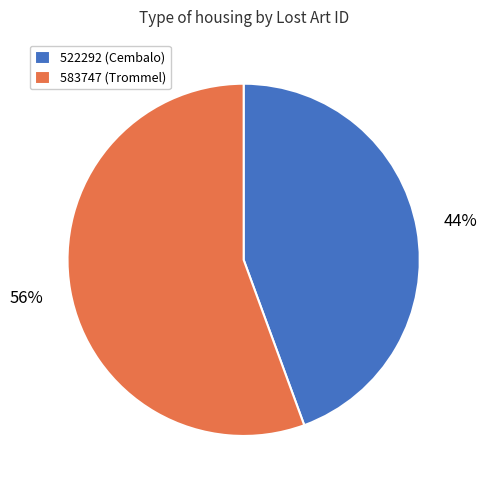

Does 583747 represent more than half of the total?

Yes